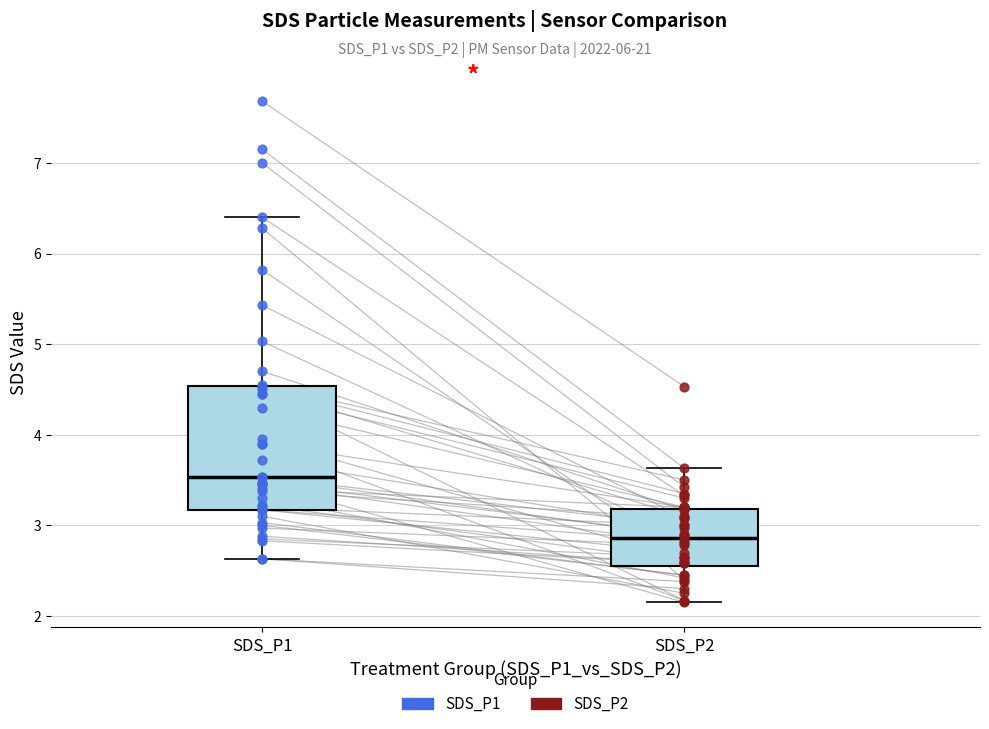

Which box's median line is the lowest?

SDS_P2